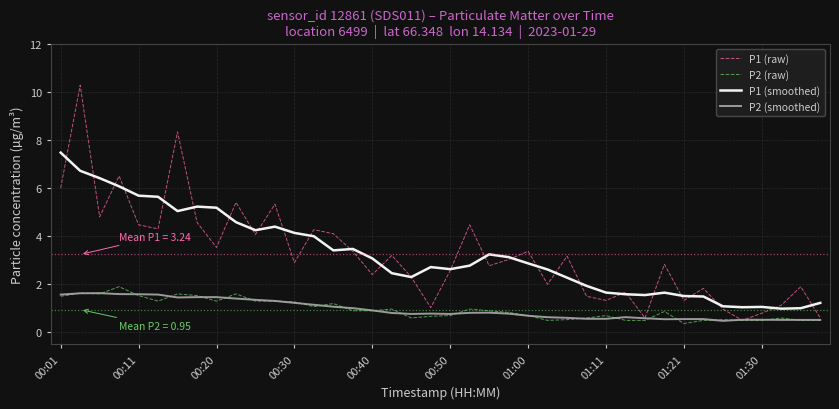

True or false: P2 (smoothed) and P1 (smoothed) cross at least once.

False